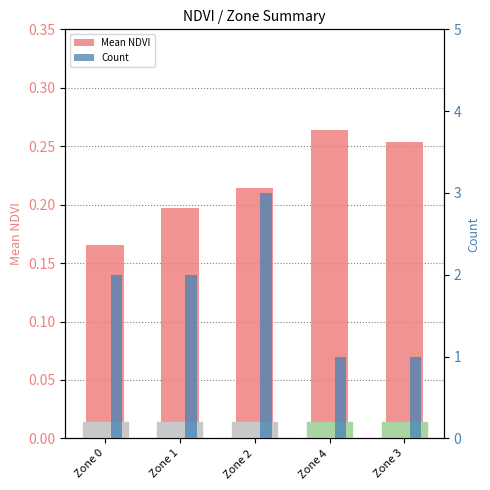

At how many categories does at least one series exceed 2?

1